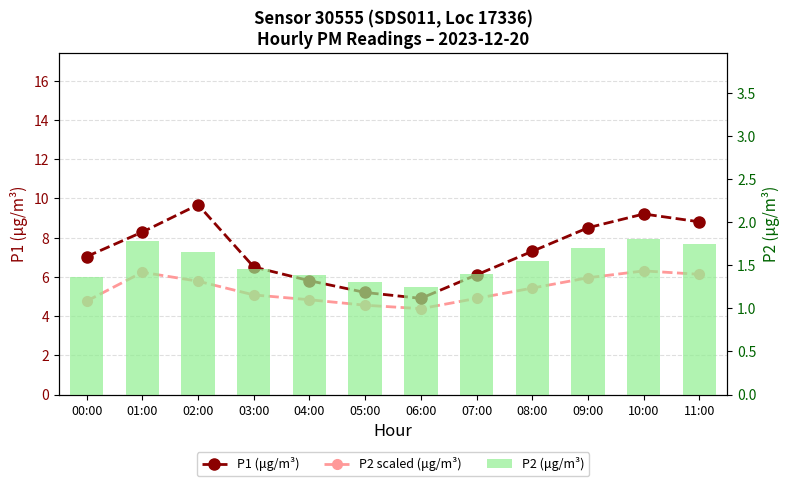

What are all the series names shown in the legend?

P1 (μg/m³), P2 scaled (μg/m³), P2 (μg/m³)